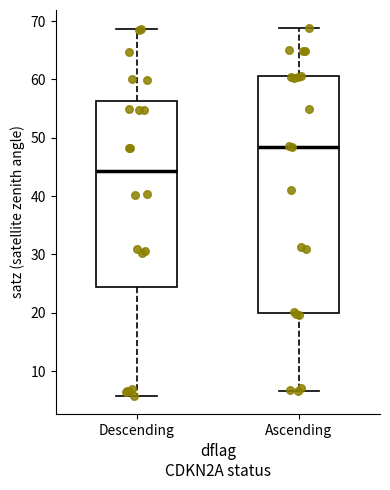

Reading left to right, transcribe this box plot: for each box, give where its median line is, the range the box spans, and where its two whiskers end, as read against the y-axis. The values are not printed on the chart, so give them approximately, as read against the axis.

Descending: median 44, box 24 to 56, whiskers 6 to 69
Ascending: median 48, box 20 to 61, whiskers 7 to 69